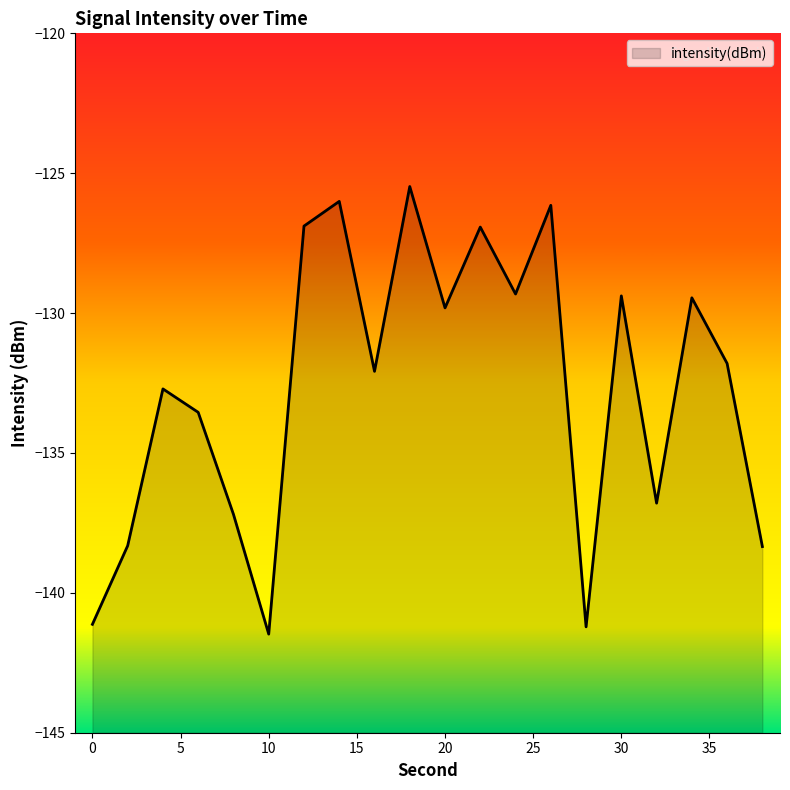

True or false: the data shows -235.1 at 15.

False